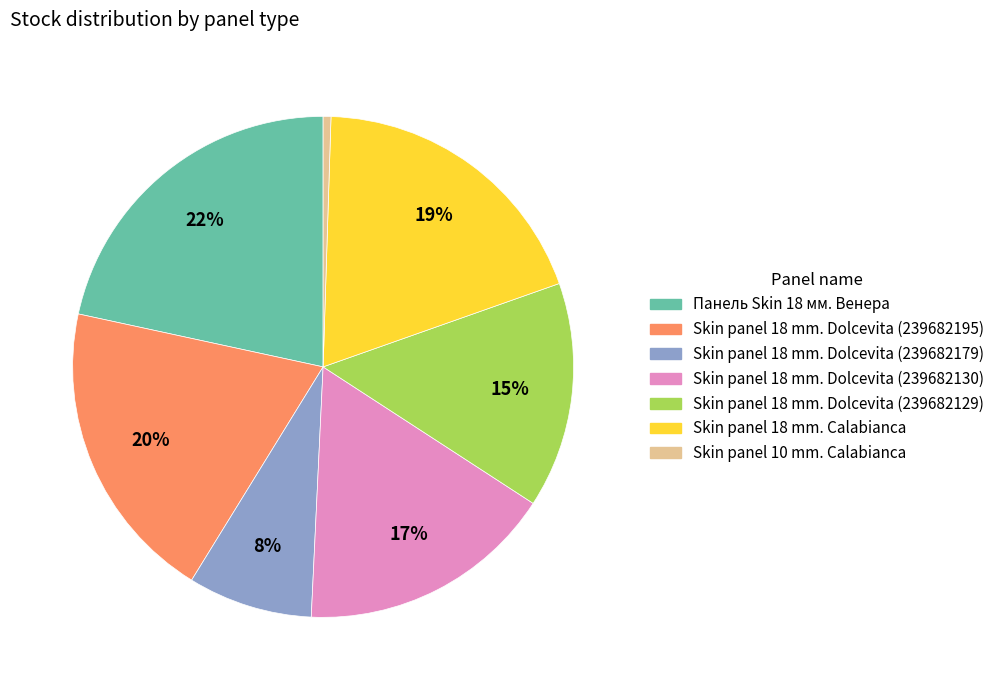

How many segments does this pie chart have?

7